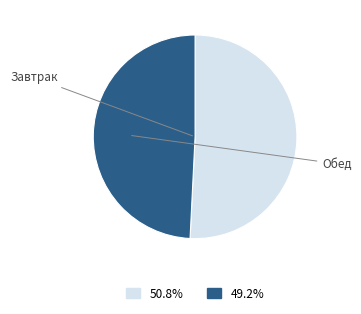

Is there a majority slice in this chart?

Yes